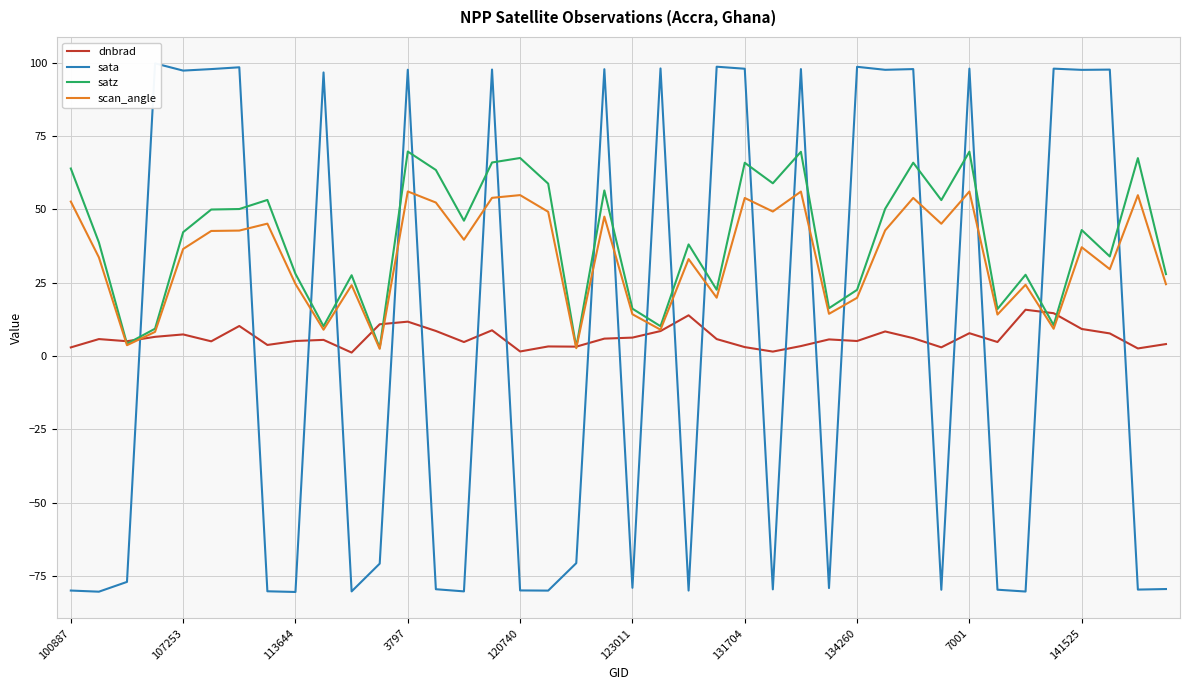

What is the lowest value of the scan_angle series?

2.5